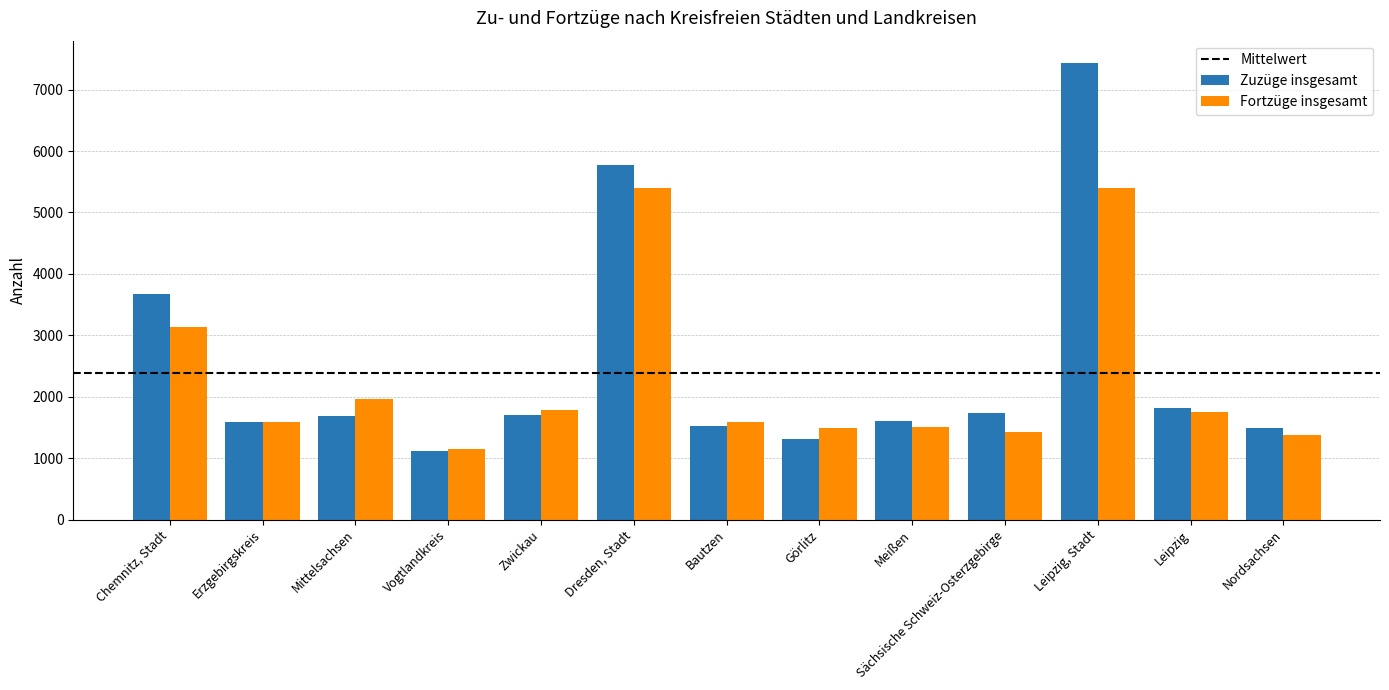

The Zuzüge insgesamt series shows 2445 at Sächsische Schweiz-Osterzgebirge. True or false?

False